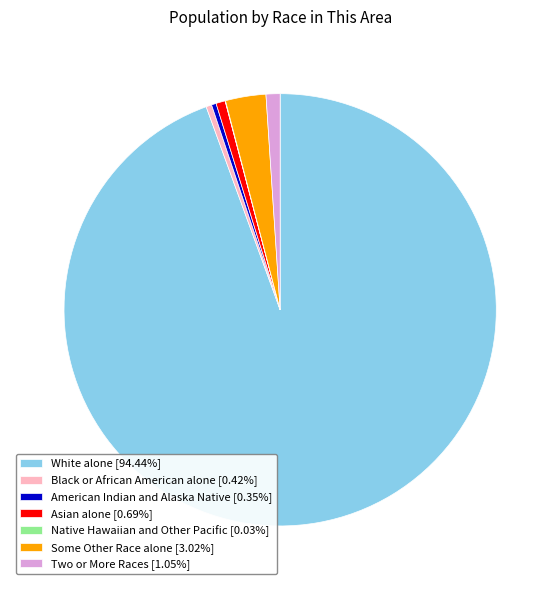

Do American Indian and Alaska Native [0.35%] and White alone [94.44%] together represent more than half of the pie?

Yes